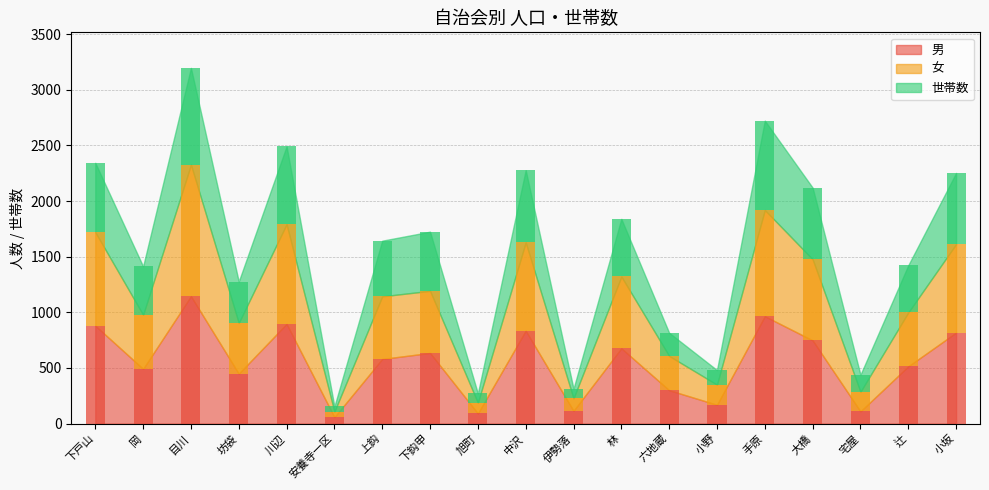

At which category is the sum across all series the highest?

目川